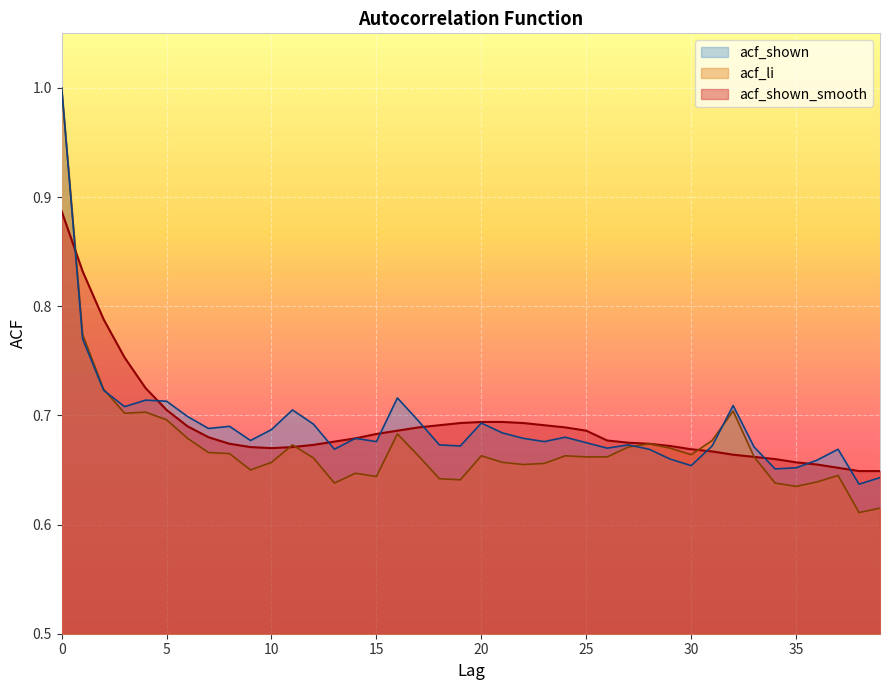

At 5, list the series in order from largest to smallest.

acf_shown, acf_shown_smooth, acf_li